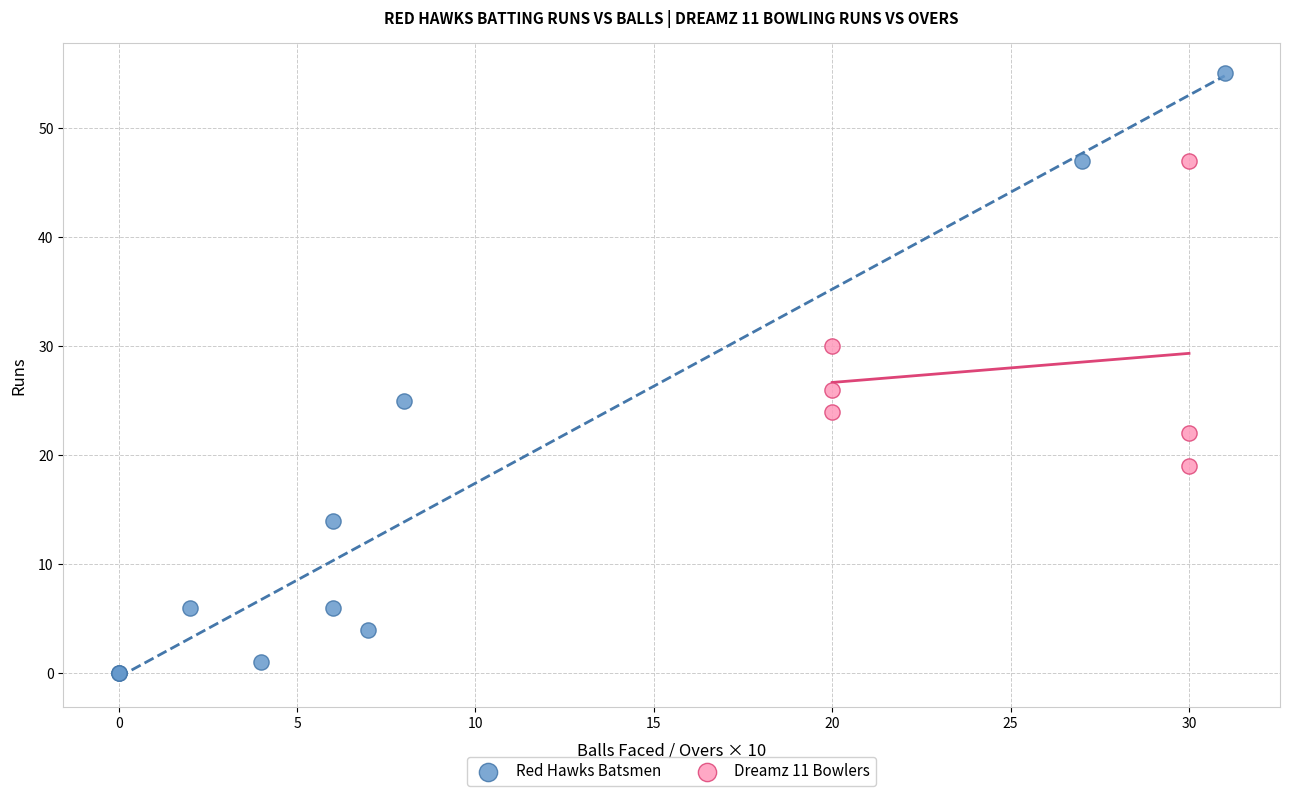

Which series reaches the maximum Y coordinate?

Red Hawks Batsmen